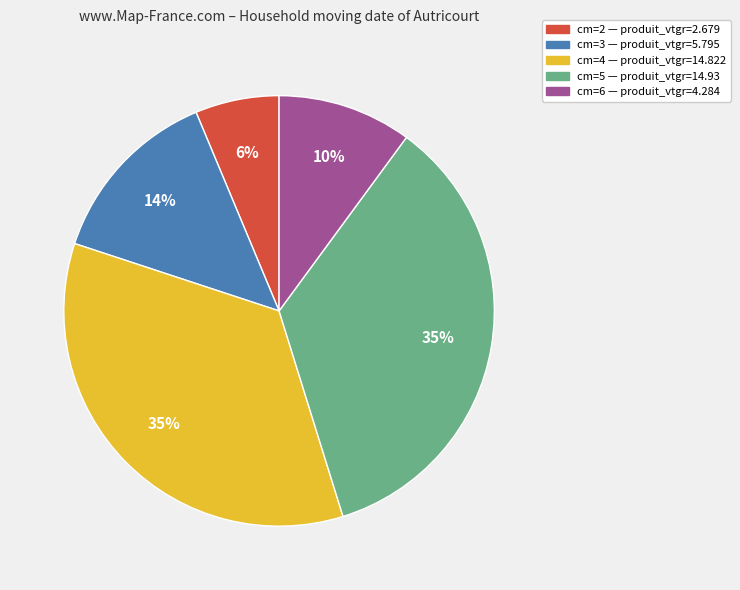

Is there a majority slice in this chart?

No